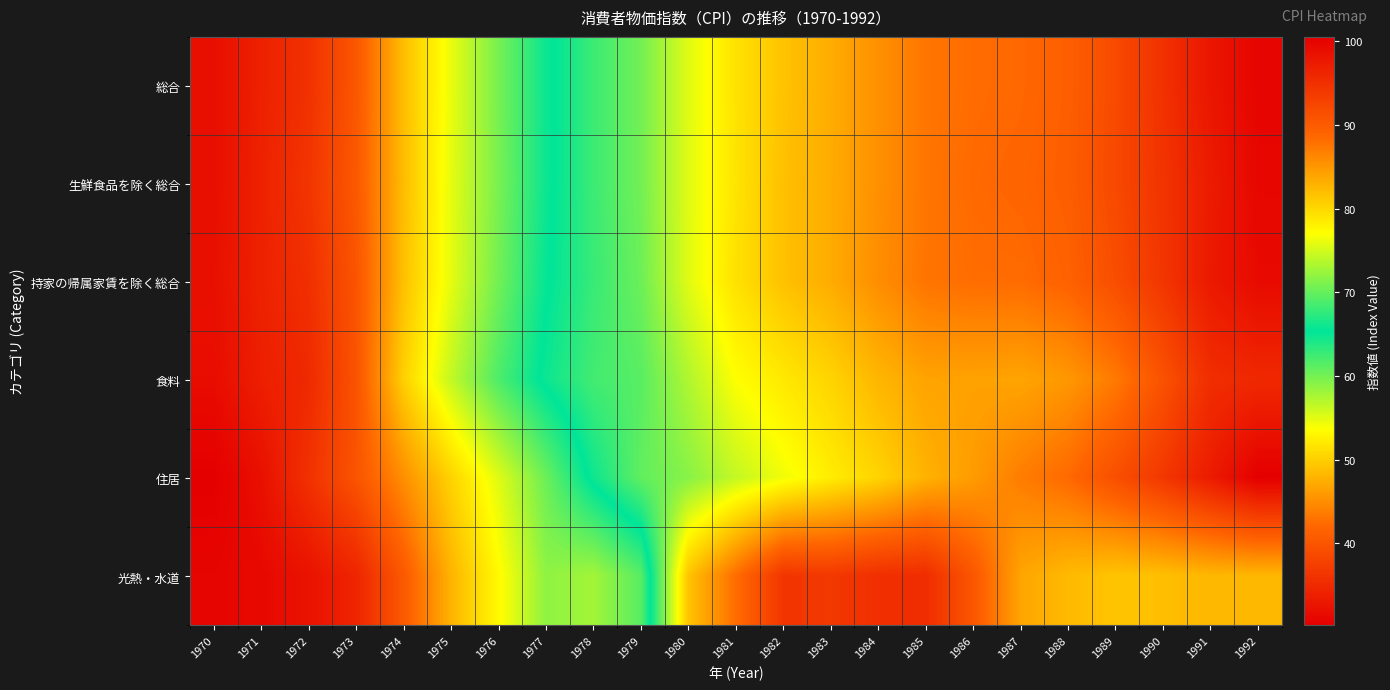

What is the total value across all series at 1992?

577.4